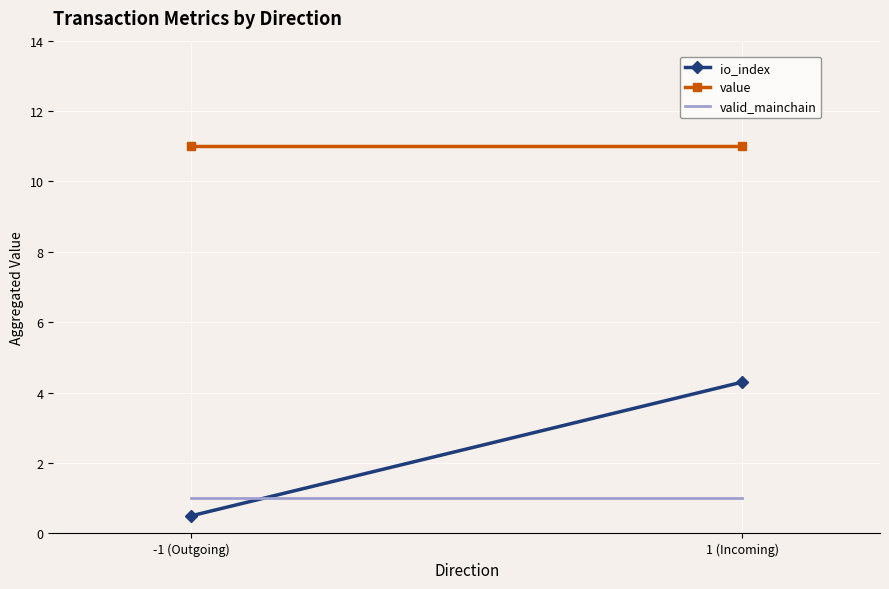

What is the lowest value of the value series?

11.0